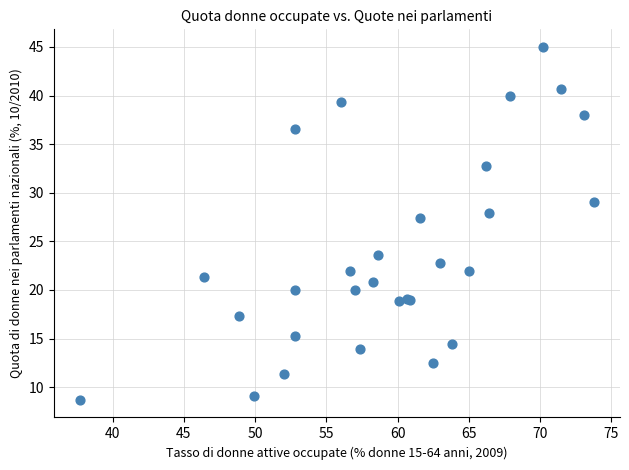

What Y value in the scatter plot is closest to 26?

27.4